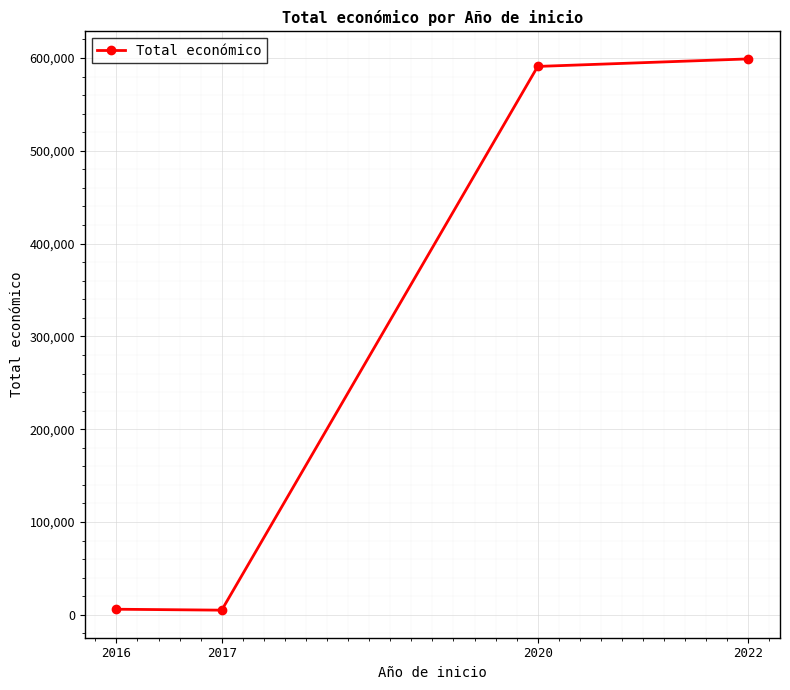

What is the sum of all values?

1200931